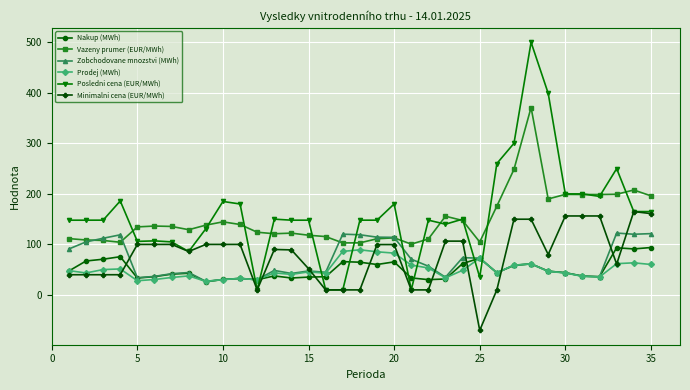

True or false: Prodej (MWh) and Vazeny prumer (EUR/MWh) intersect in this chart.

False